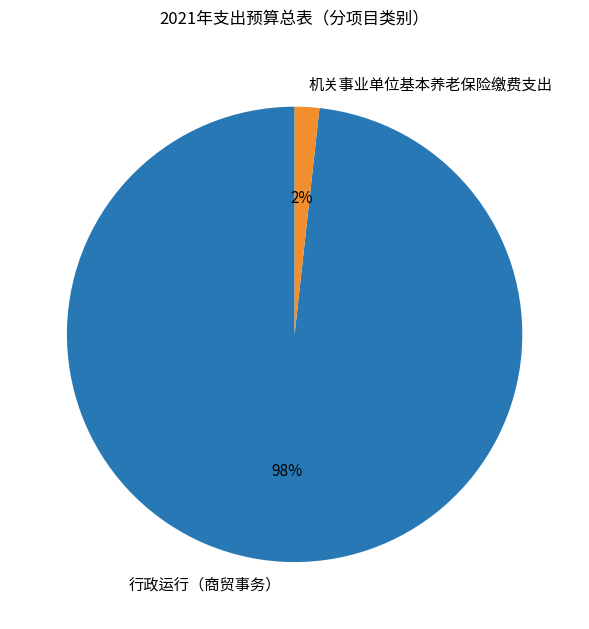

What percentage is the 行政运行（商贸事务） slice, to the nearest percent?

98%